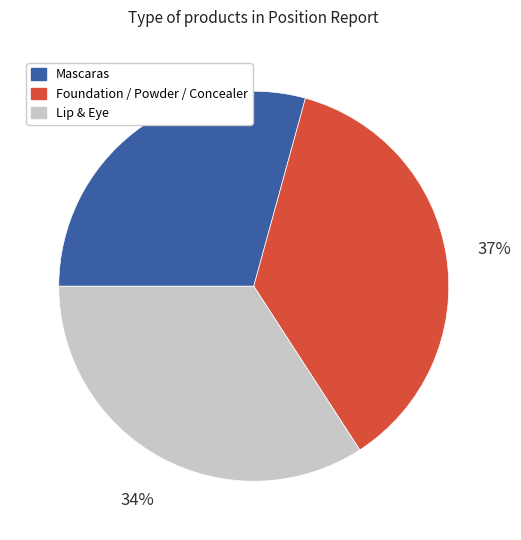

Count the number of slices in the pie.

3